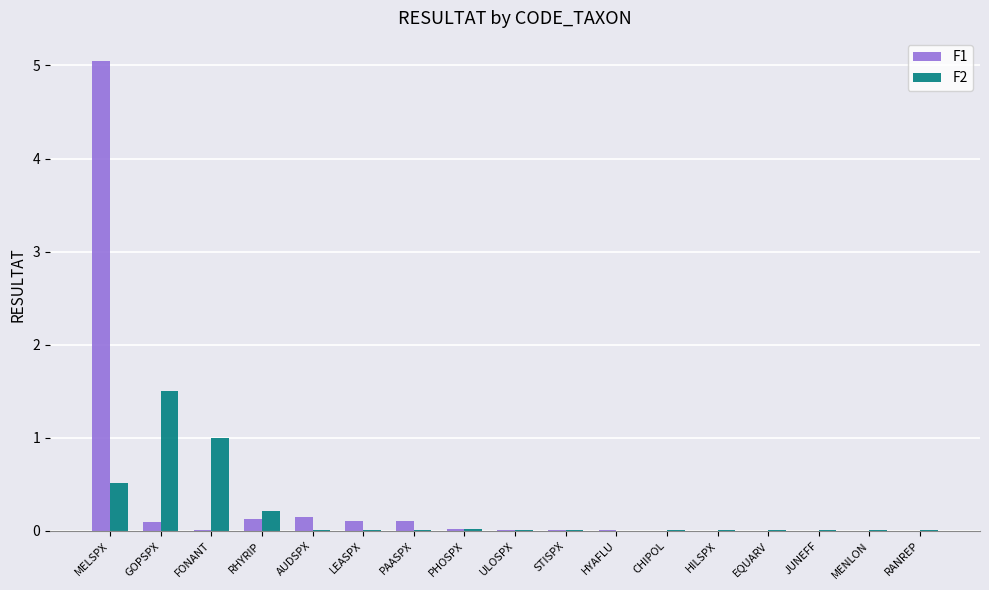

What is the sum of all F2 values?

3.4